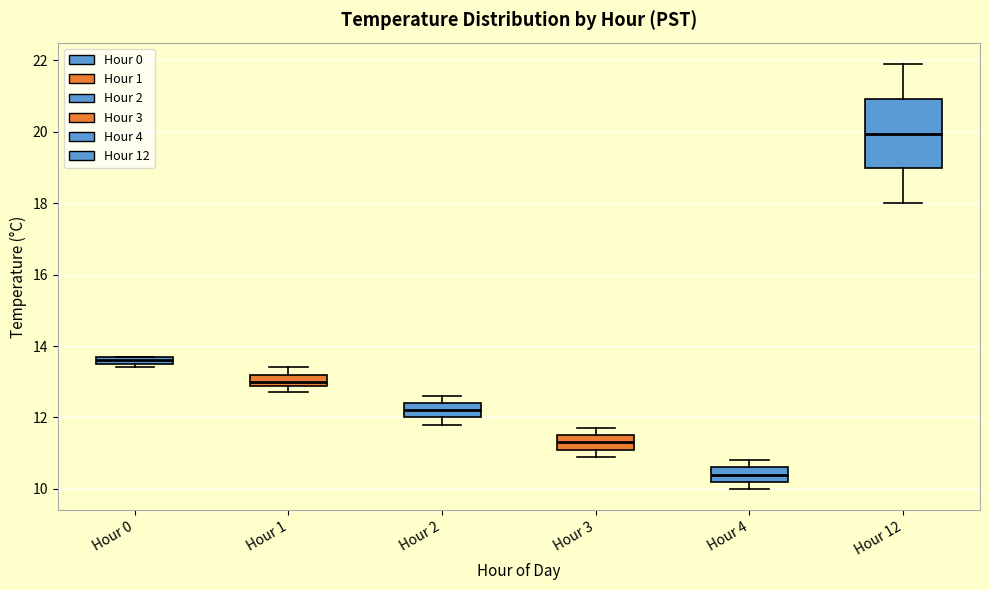

Which box has the lowest median line?

Hour 4